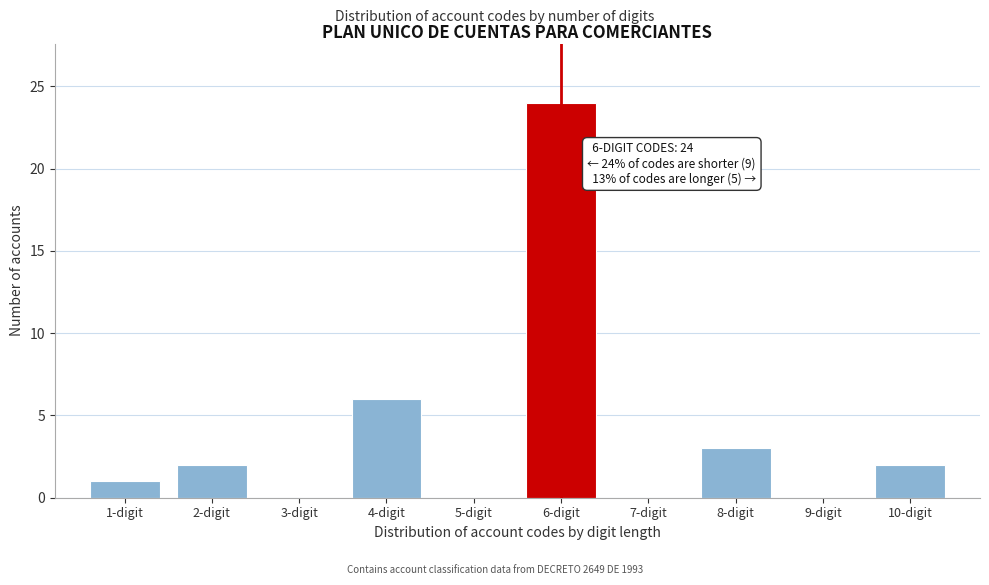

Reading left to right, what are all the values shown in this chart?

1-digit=1	2-digit=2	3-digit=0	4-digit=6	5-digit=0	6-digit=24	7-digit=0	8-digit=3	9-digit=0	10-digit=2